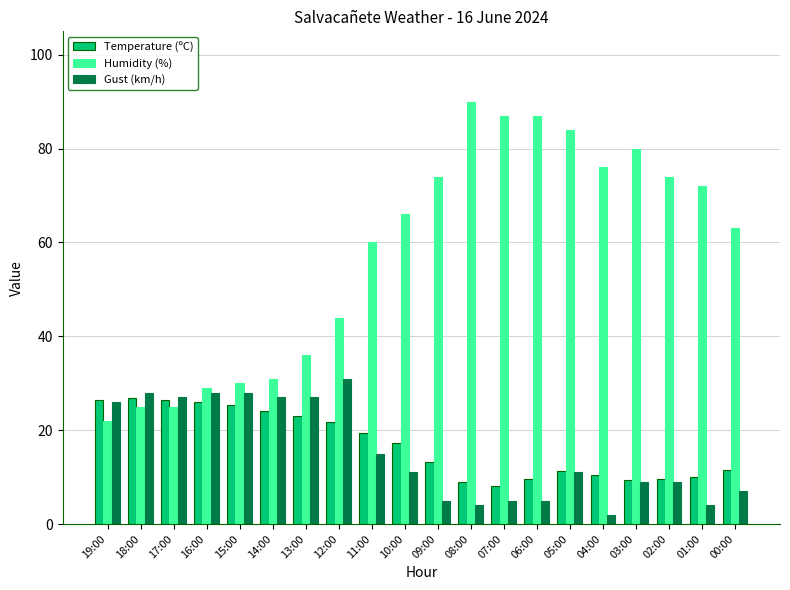

What is the label of the 11th bar from the right?

10:00